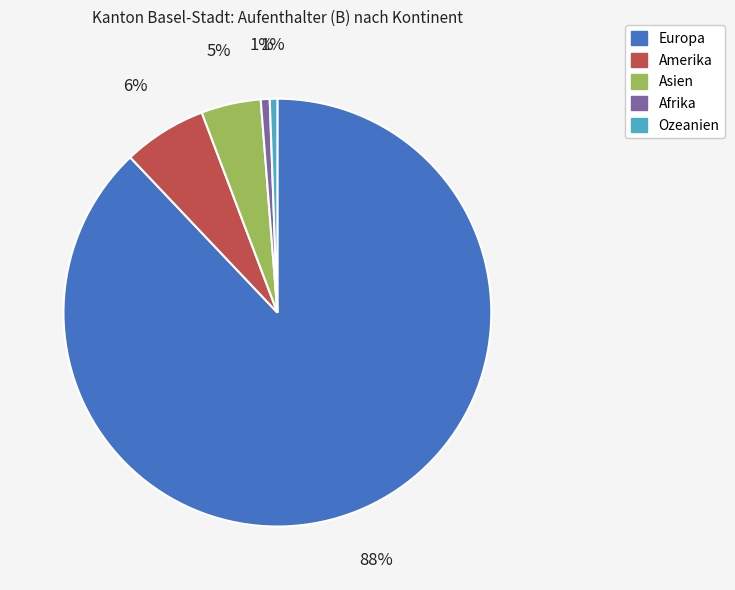

True or false: Afrika accounts for 1% of the total.

True